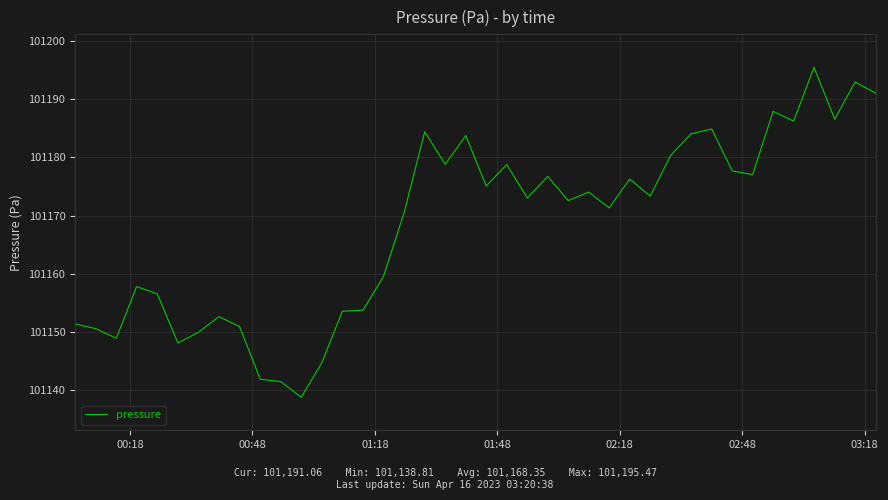

What is the difference between the maximum and minimum values?

56.7